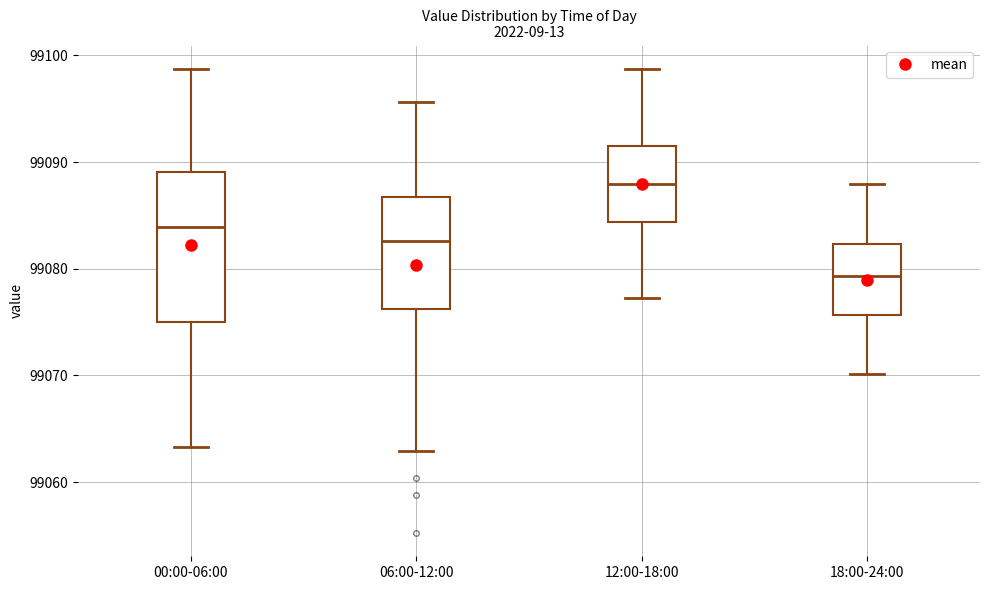

Which box is the tallest, from its lower edge to its upper edge?

00:00-06:00